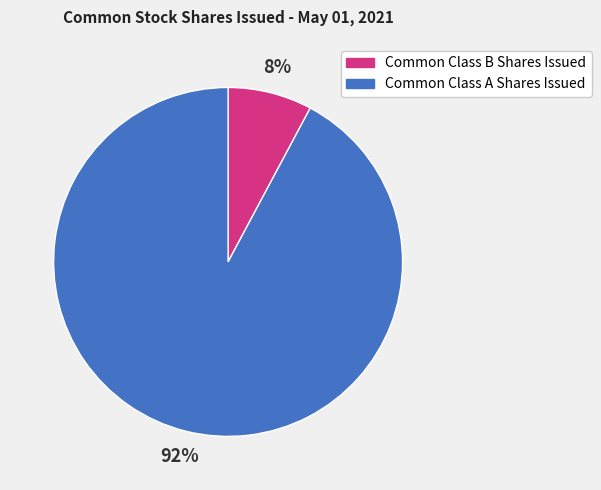

Which slice is the largest?

Common Class A Shares Issued